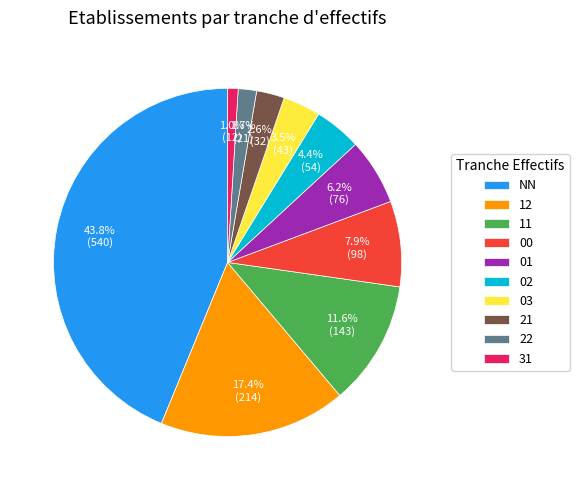

The 31 slice represents 11% of the pie. True or false?

False